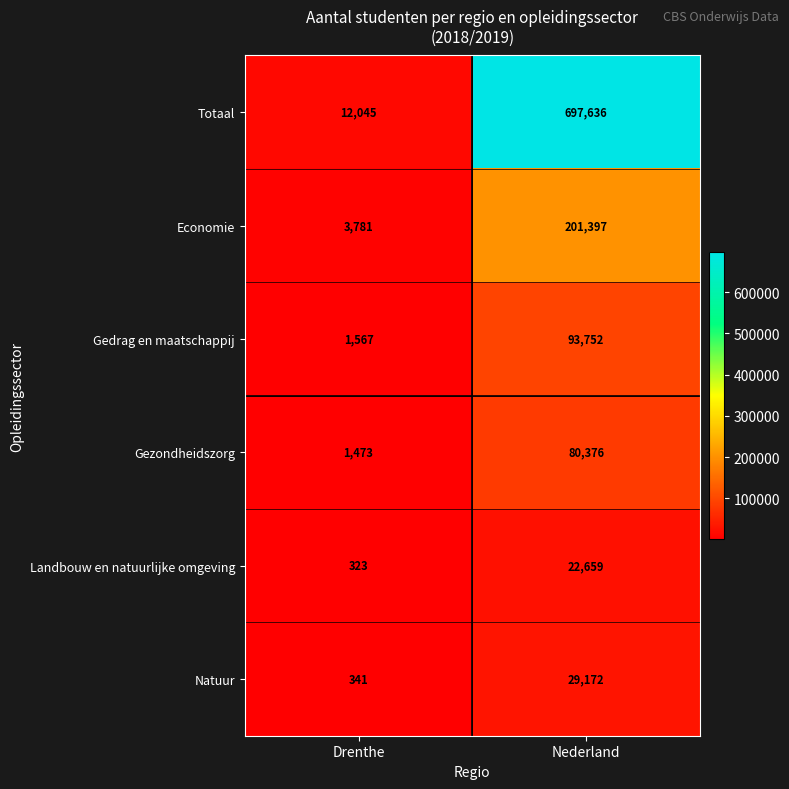

Which series has the largest total across all categories?

Totaal